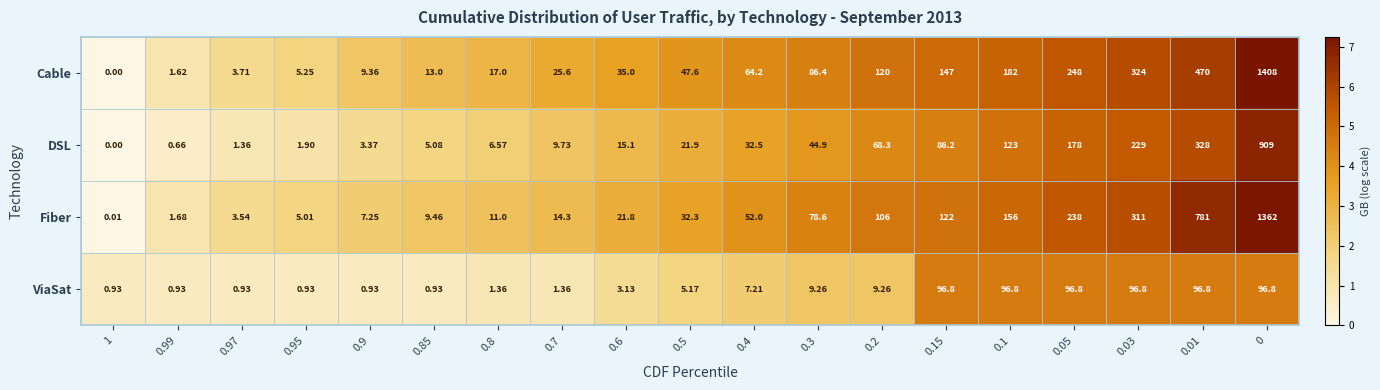

Rank the series by their maximum value, from highest to lowest.

Cable, Fiber, DSL, ViaSat